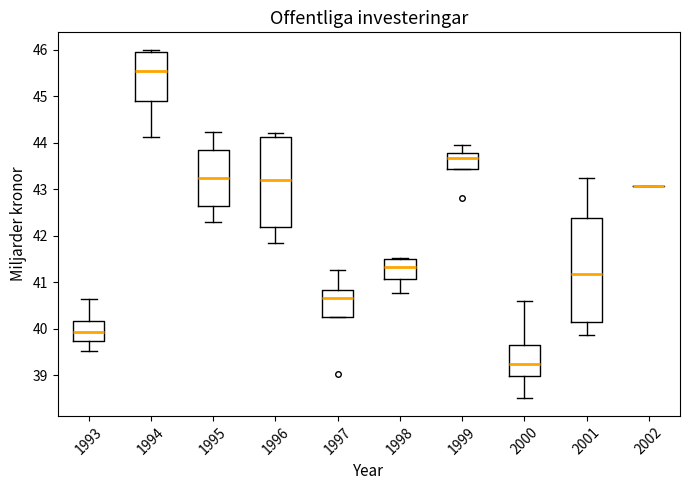

Reading left to right, transcribe this box plot: for each box, give where its median line is, the range the box spans, and where its two whiskers end, as read against the y-axis. The values are not printed on the chart, so give them approximately, as read against the axis.

1993: median 39.9, box 39.7 to 40.2, whiskers 39.5 to 40.6
1994: median 45.6, box 44.9 to 46.0, whiskers 44.1 to 46.0 (just above the box's upper edge)
1995: median 43.2, box 42.6 to 43.9, whiskers 42.3 to 44.2
1996: median 43.2, box 42.2 to 44.1, whiskers 41.8 to 44.2
1997: median 40.7, box 40.2 to 40.8, whiskers 40.2 to 41.3
1998: median 41.3, box 41.1 to 41.5, whiskers 40.8 to 41.5
1999: median 43.7, box 43.4 to 43.8, whiskers 43.4 to 44.0
2000: median 39.2, box 39.0 to 39.6, whiskers 38.5 to 40.6
2001: median 41.2, box 40.1 to 42.4, whiskers 39.9 to 43.2
2002: box collapsed to a line at 43.1, whiskers 43.1 to 43.1